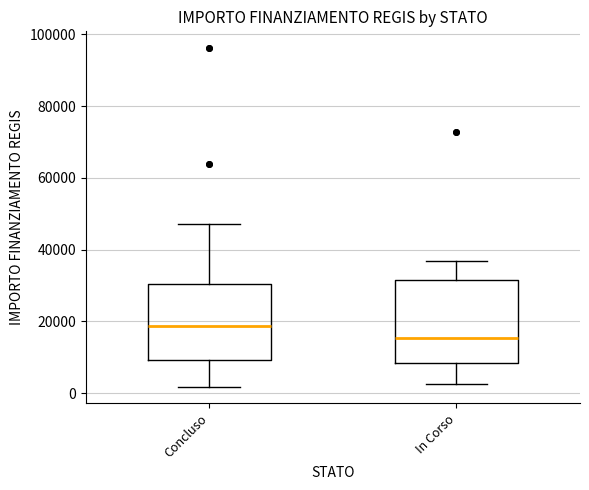

Reading left to right, read every box against the y-axis: the position of its median line, the range the box covers, and the ends of its whiskers. The values are not printed on the chart, so give them approximately, as read against the axis.

Concluso: median 18000, box 10000 to 30000, whiskers 2000 to 48000
In Corso: median 16000, box 8000 to 32000, whiskers 2000 to 36000